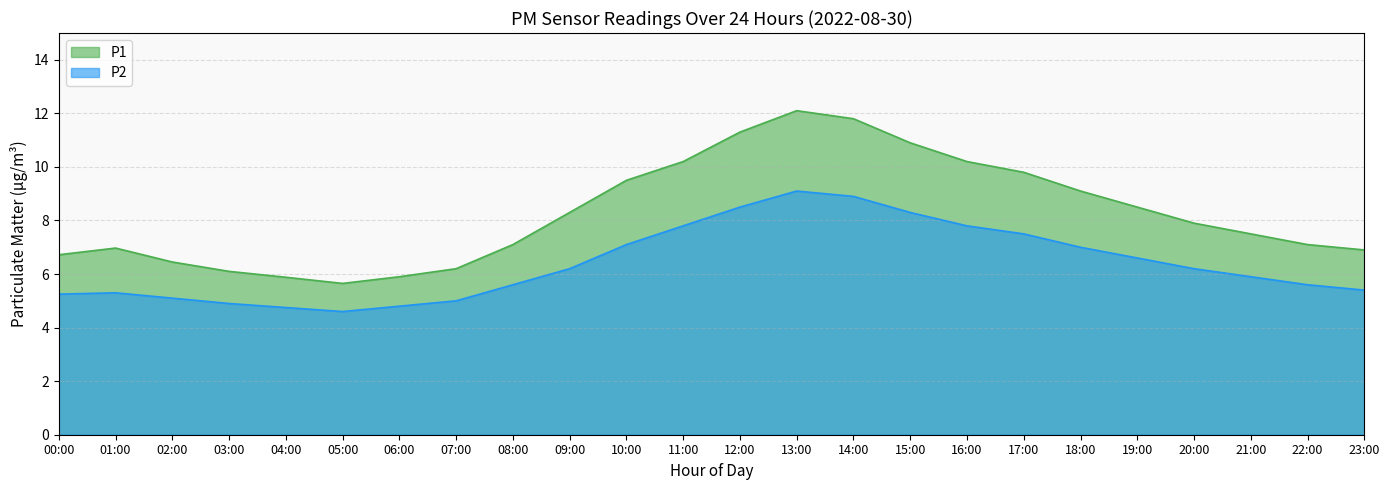

Rank the categories by P1 value from lowest to highest.

05:00, 04:00, 06:00, 03:00, 07:00, 02:00, 00:00, 23:00, 01:00, 08:00, 22:00, 21:00, 20:00, 09:00, 19:00, 18:00, 10:00, 17:00, 11:00, 16:00, 15:00, 12:00, 14:00, 13:00